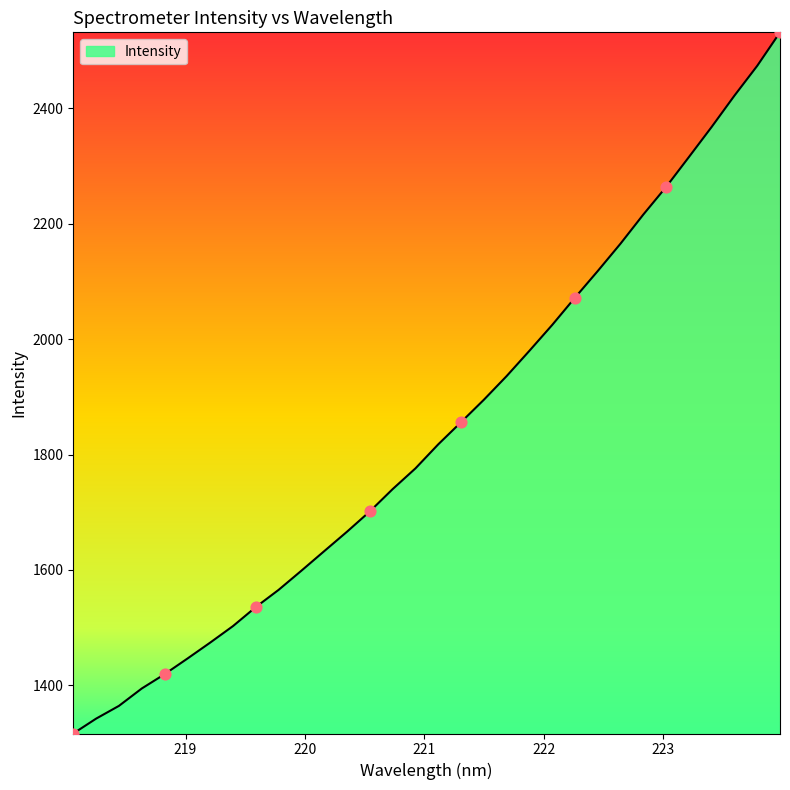

What is the greatest value displayed?

2531.9